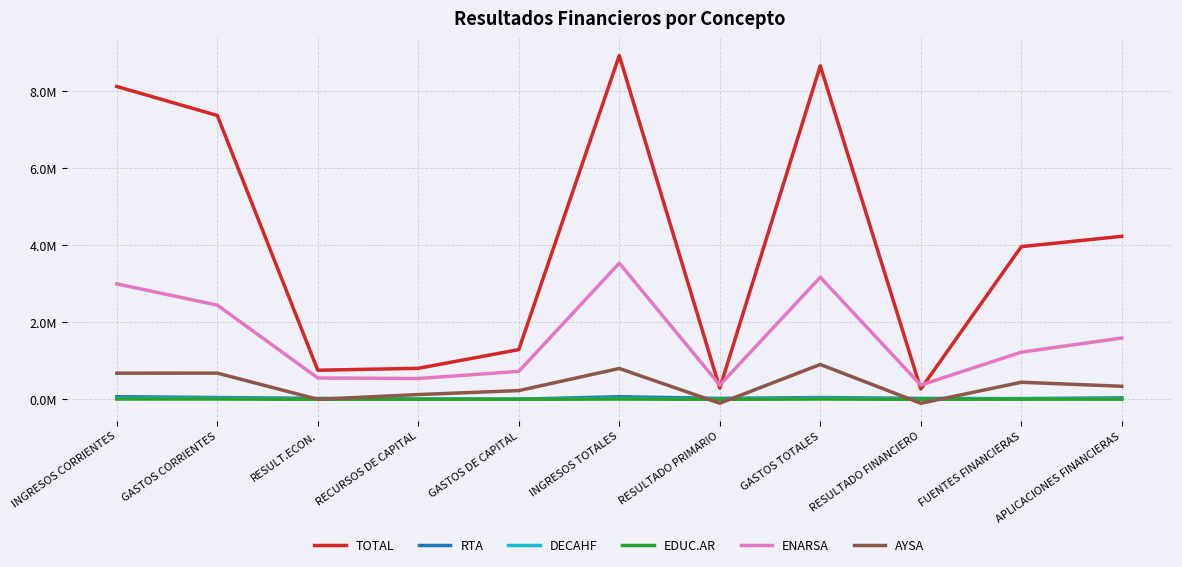

Does the chart display data point markers on the line(s)?

No